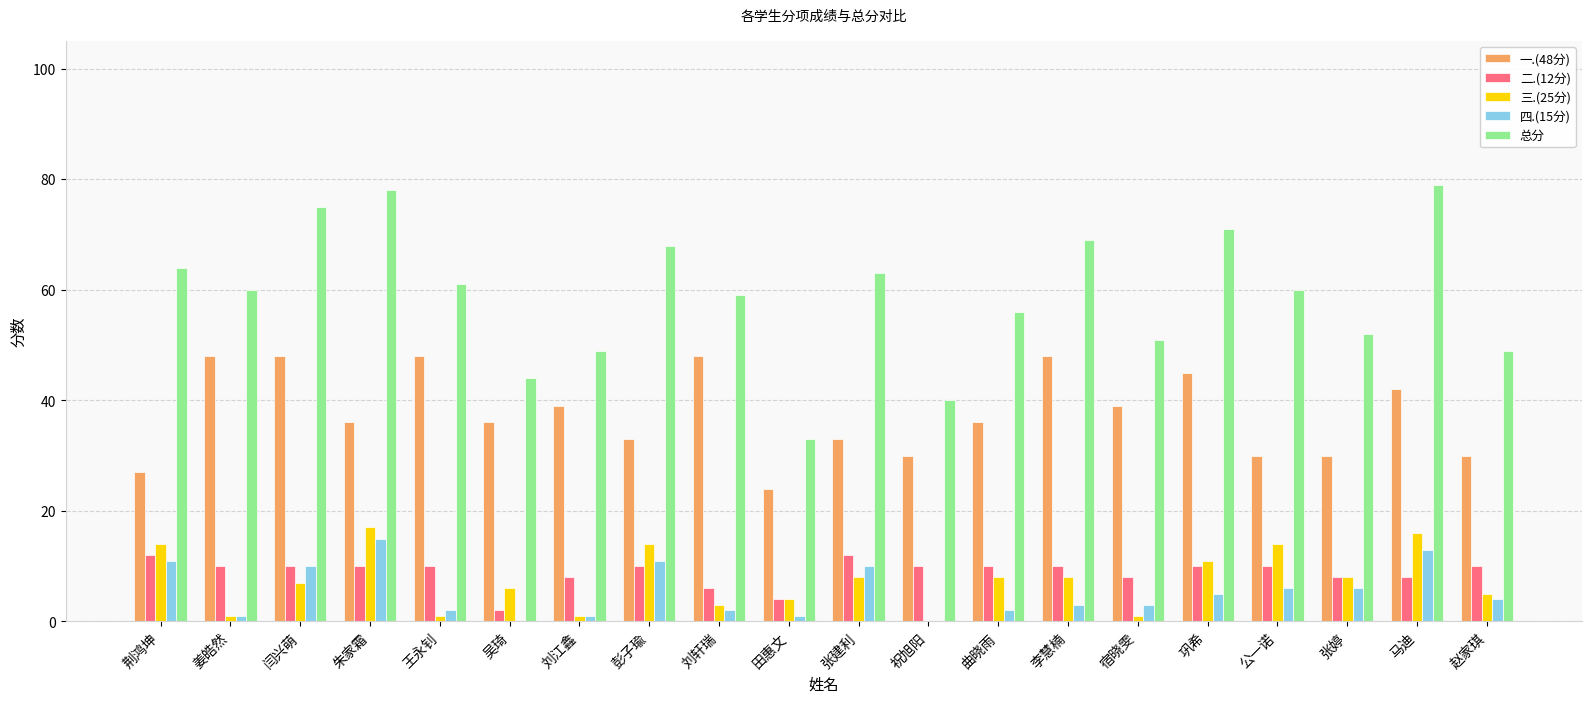

True or false: 总分 has a value of 68 at 彭子瑜.

True